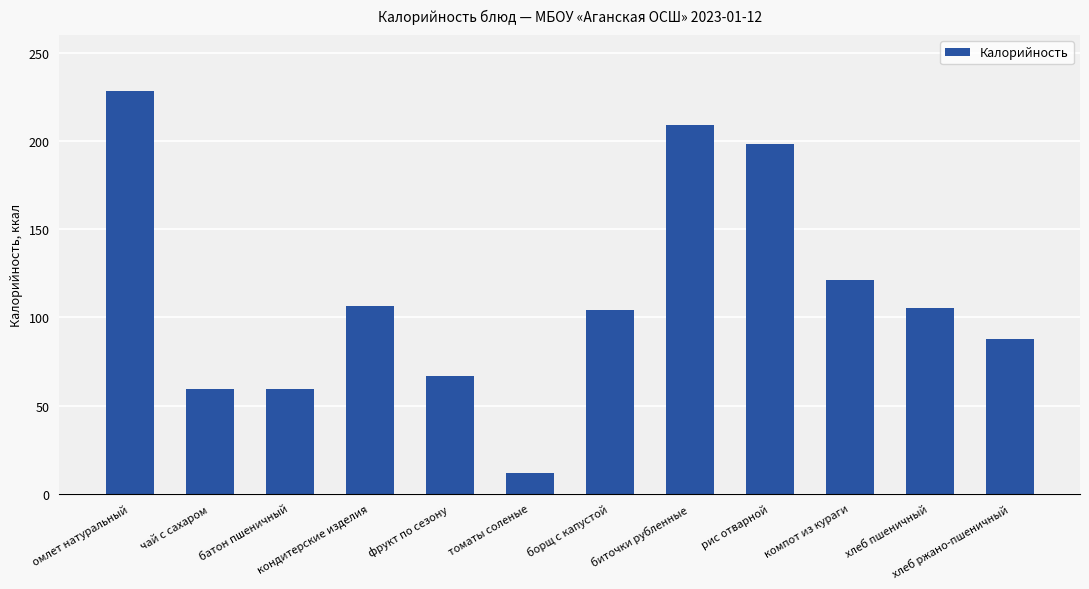

The value at компот из кураги is 121.3. True or false?

True